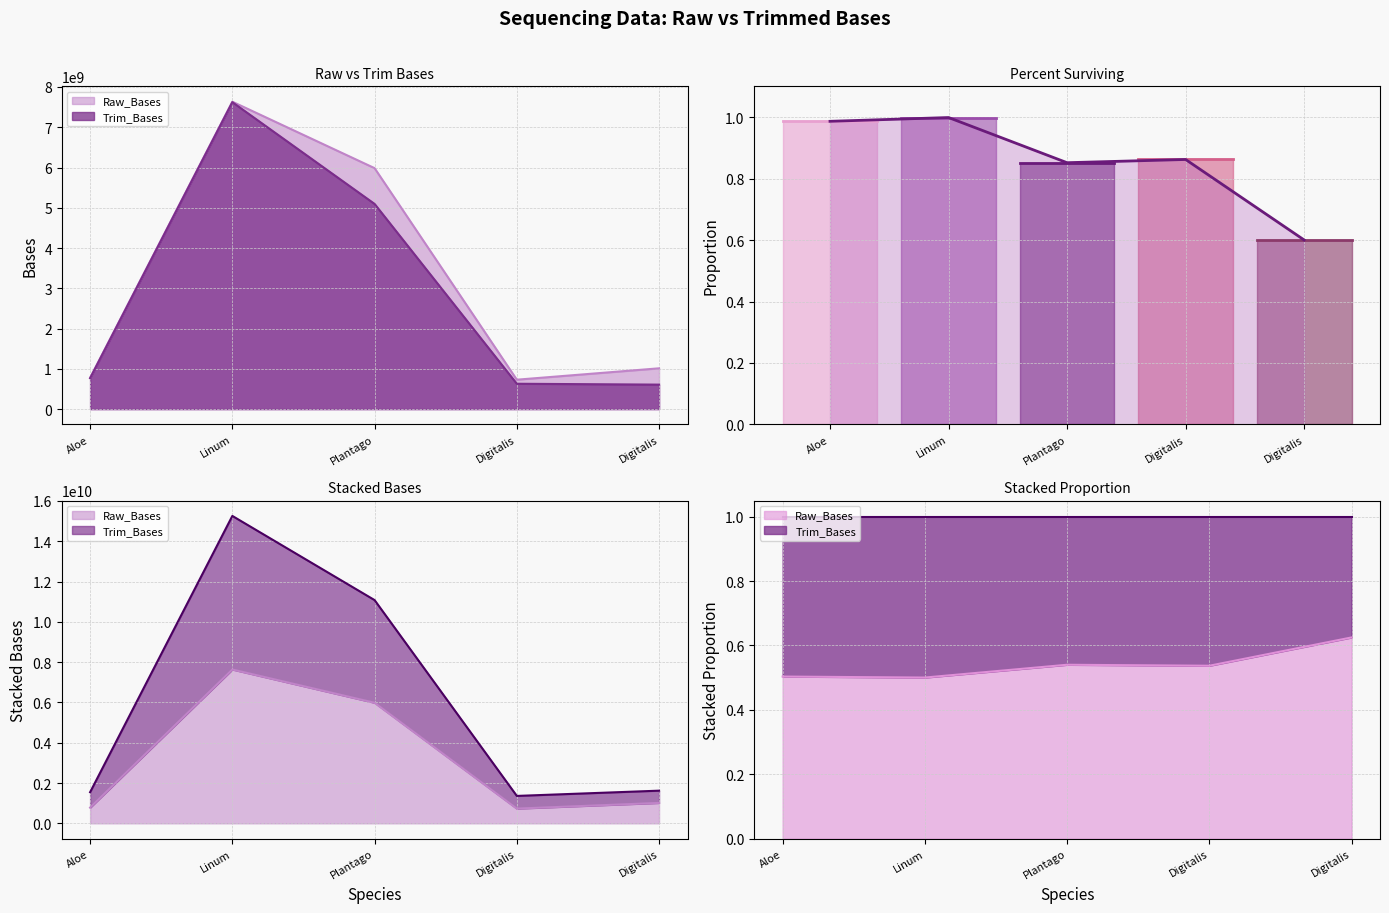

Which category has the lowest value in the Raw_Bases series?

Digitalis